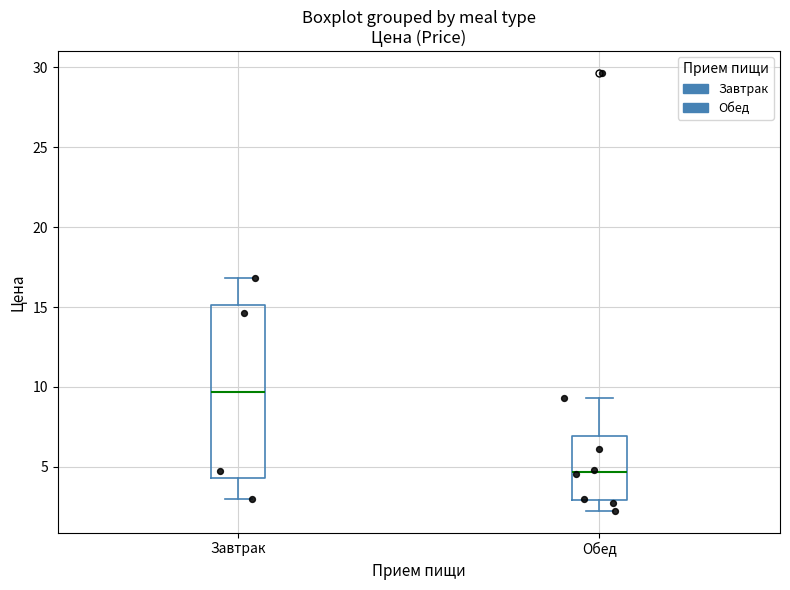

Reading left to right, transcribe this box plot: for each box, give where its median line is, the range the box spans, and where its two whiskers end, as read against the y-axis. The values are not printed on the chart, so give them approximately, as read against the axis.

Завтрак: median 9.5, box 4.5 to 15.0, whiskers 3.0 to 17.0
Обед: median 4.5, box 3.0 to 7.0, whiskers 2.5 to 9.5